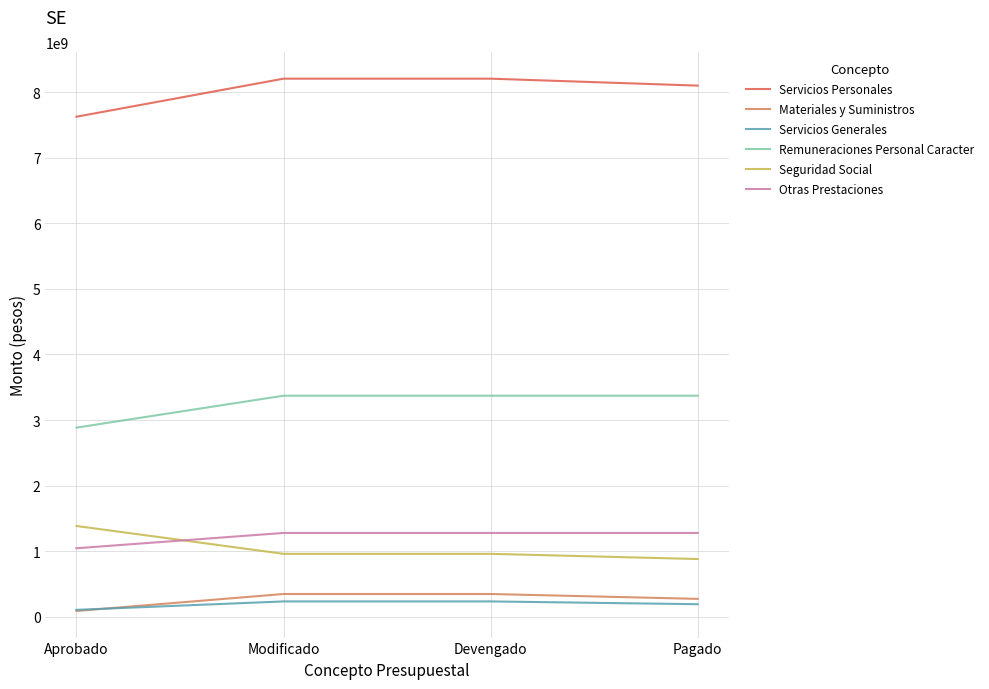

What is the spread (max minus min) of values at Aprobado?

7533406790.0